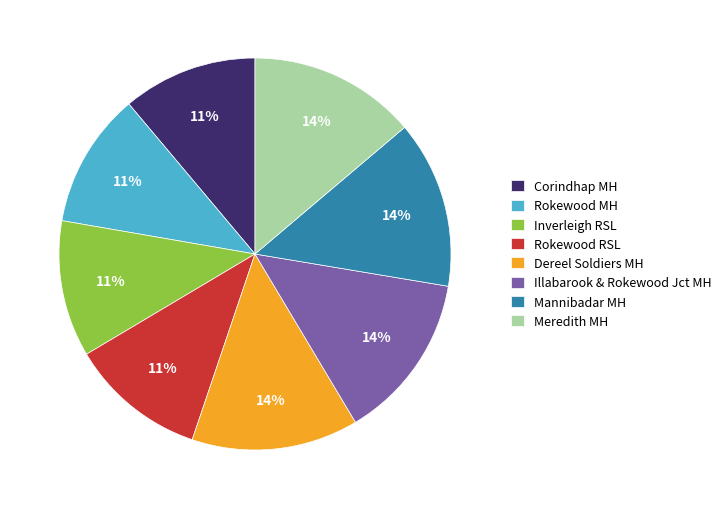

To the nearest percent, what portion does Illabarook & Rokewood Jct MH represent?

14%